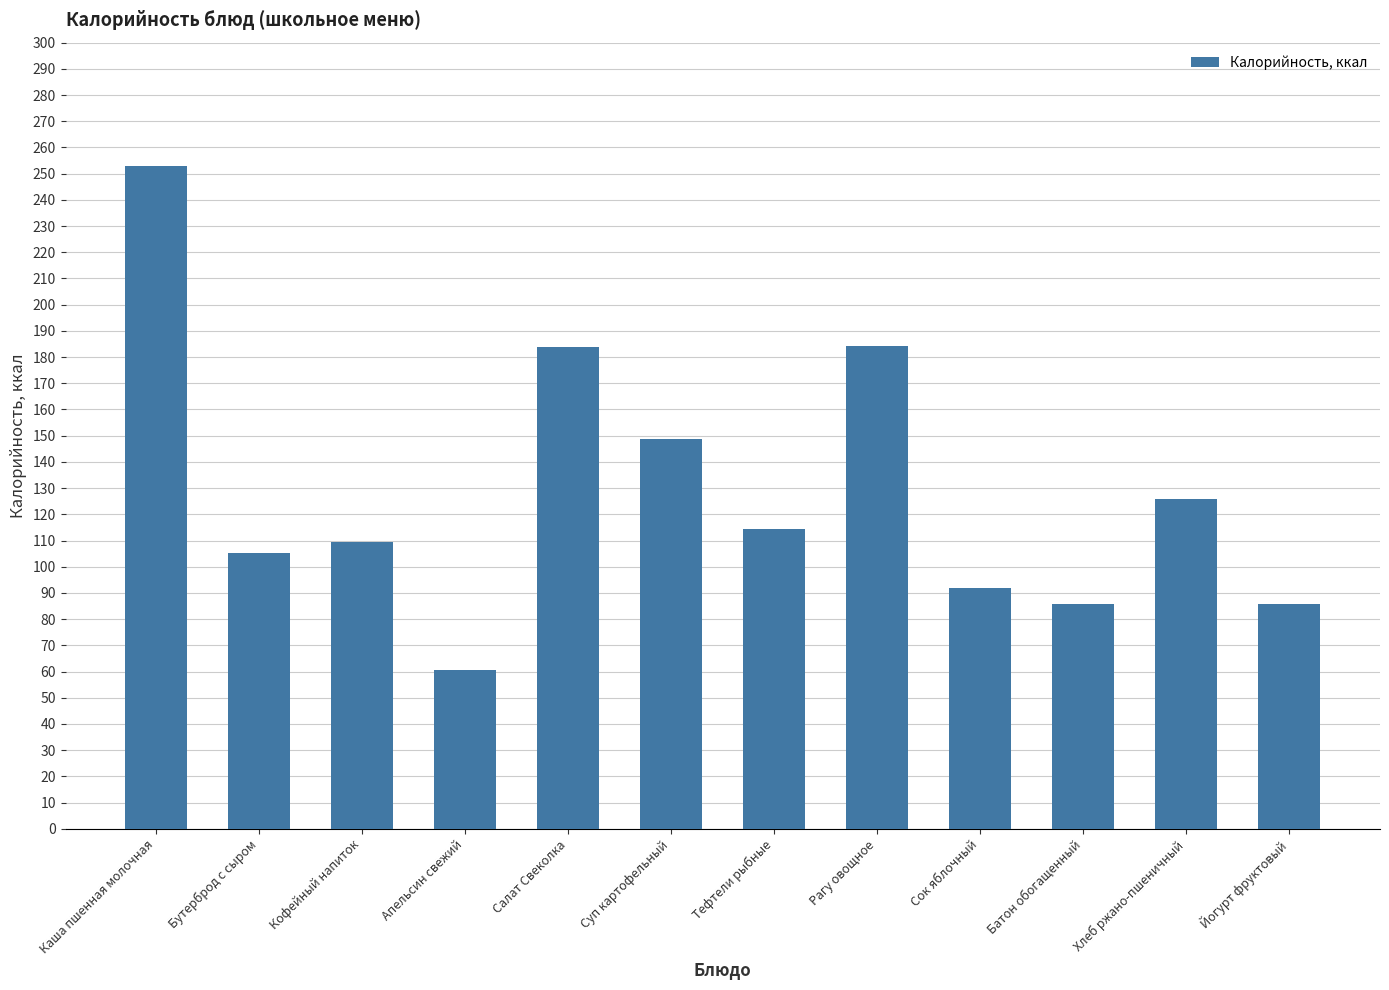

How many bars are there in total?

12